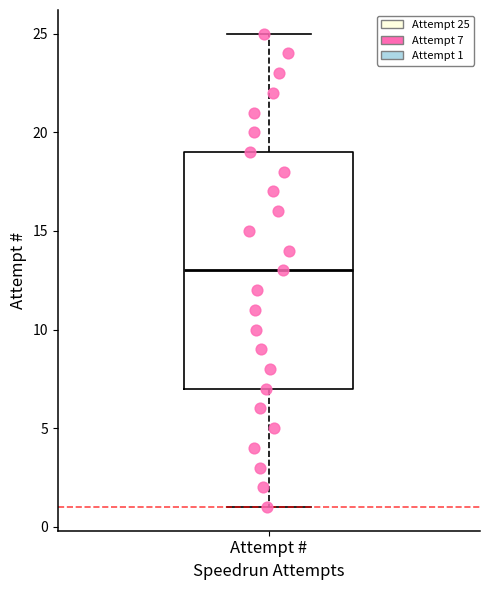

Transcribe this box plot: give where the median line is, the range the box spans, and where the two whiskers end, as read against the y-axis. The values are not printed on the chart, so give them approximately, as read against the axis.

median 13, box 7 to 19, whiskers 1 to 25